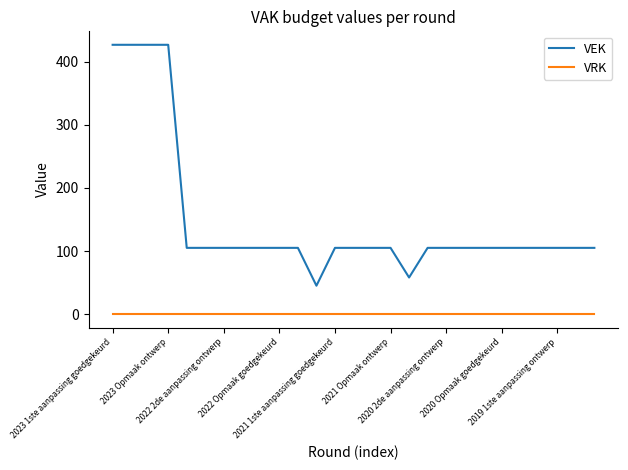

What is the greatest value displayed?

427